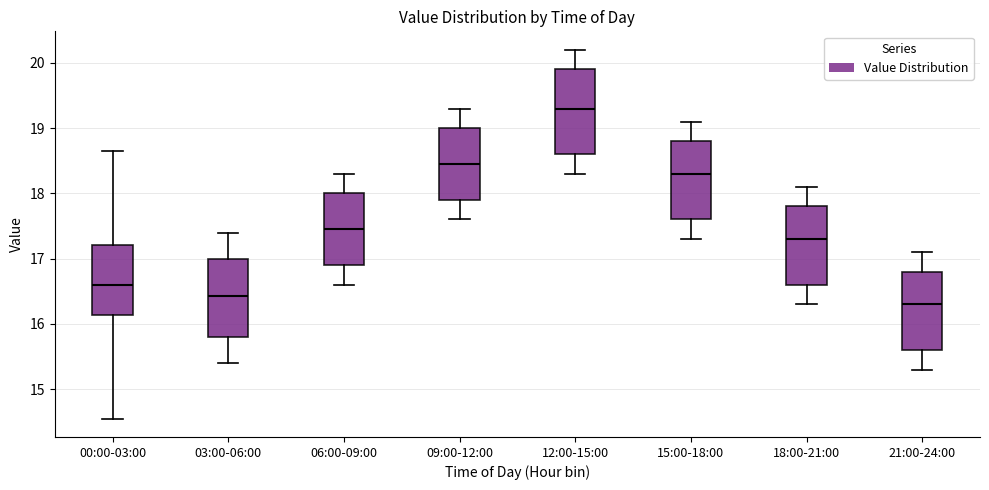

Reading left to right, transcribe this box plot: for each box, give where its median line is, the range the box spans, and where its two whiskers end, as read against the y-axis. The values are not printed on the chart, so give them approximately, as read against the axis.

00:00-03:00: median 16.6, box 16.1 to 17.2, whiskers 14.6 to 18.7
03:00-06:00: median 16.4, box 15.8 to 17.0, whiskers 15.4 to 17.4
06:00-09:00: median 17.5, box 16.9 to 18.0, whiskers 16.6 to 18.3
09:00-12:00: median 18.5, box 17.9 to 19.0, whiskers 17.6 to 19.3
12:00-15:00: median 19.3, box 18.6 to 19.9, whiskers 18.3 to 20.2
15:00-18:00: median 18.3, box 17.6 to 18.8, whiskers 17.3 to 19.1
18:00-21:00: median 17.3, box 16.6 to 17.8, whiskers 16.3 to 18.1
21:00-24:00: median 16.3, box 15.6 to 16.8, whiskers 15.3 to 17.1